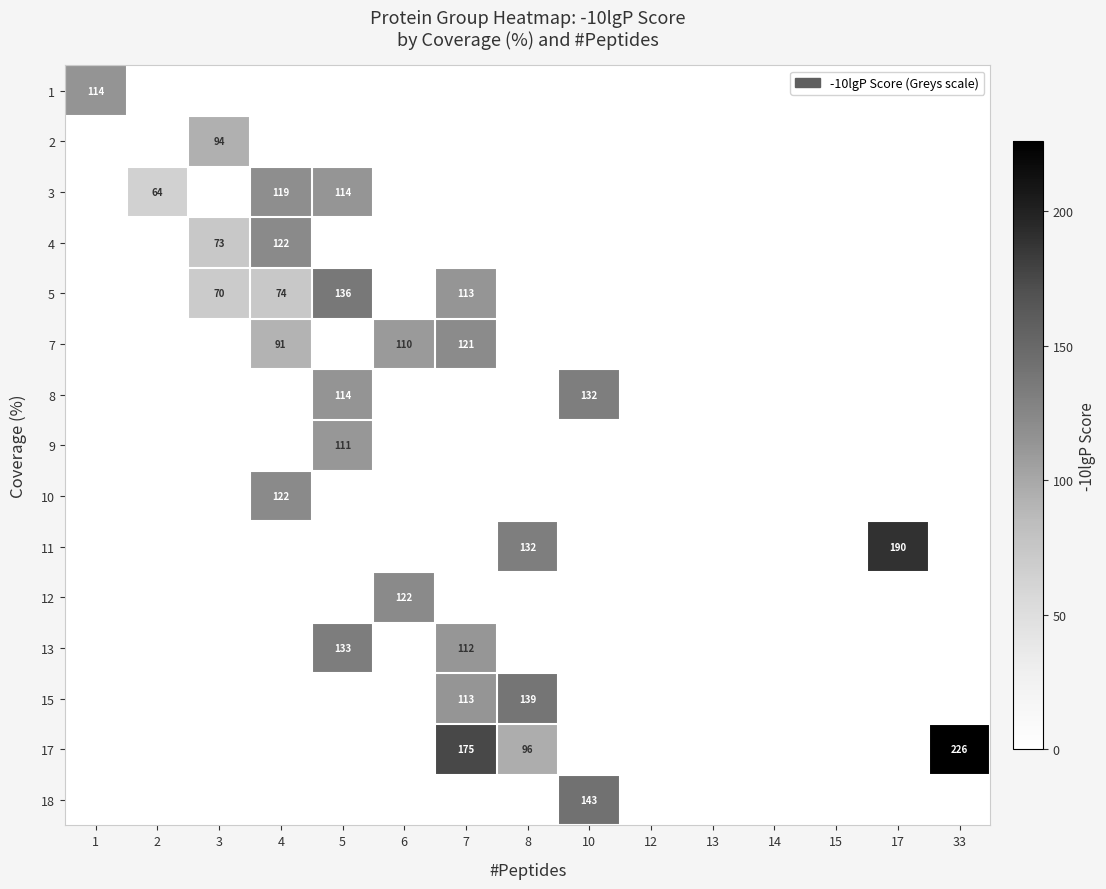

What is the maximum value shown in the chart?

225.9